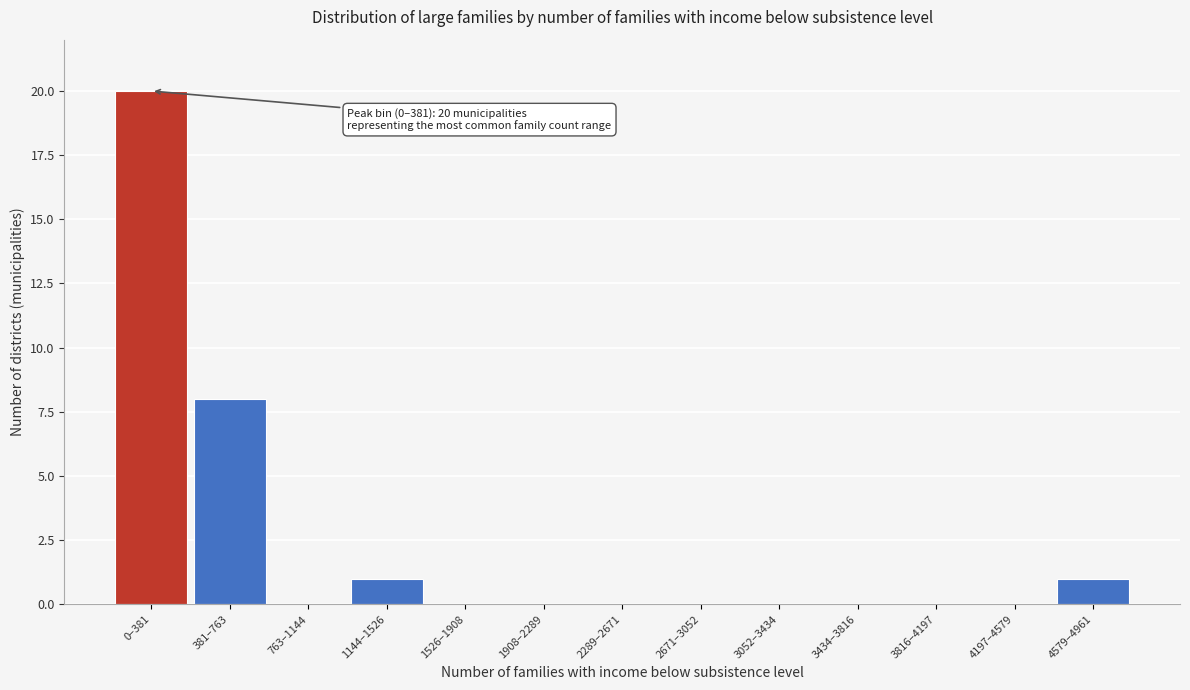

Reading left to right, transcribe all the data shown in this chart.

0–381=20	381–763=8	763–1144=0	1144–1526=1	1526–1908=0	1908–2289=0	2289–2671=0	2671–3052=0	3052–3434=0	3434–3816=0	3816–4197=0	4197–4579=0	4579–4961=1